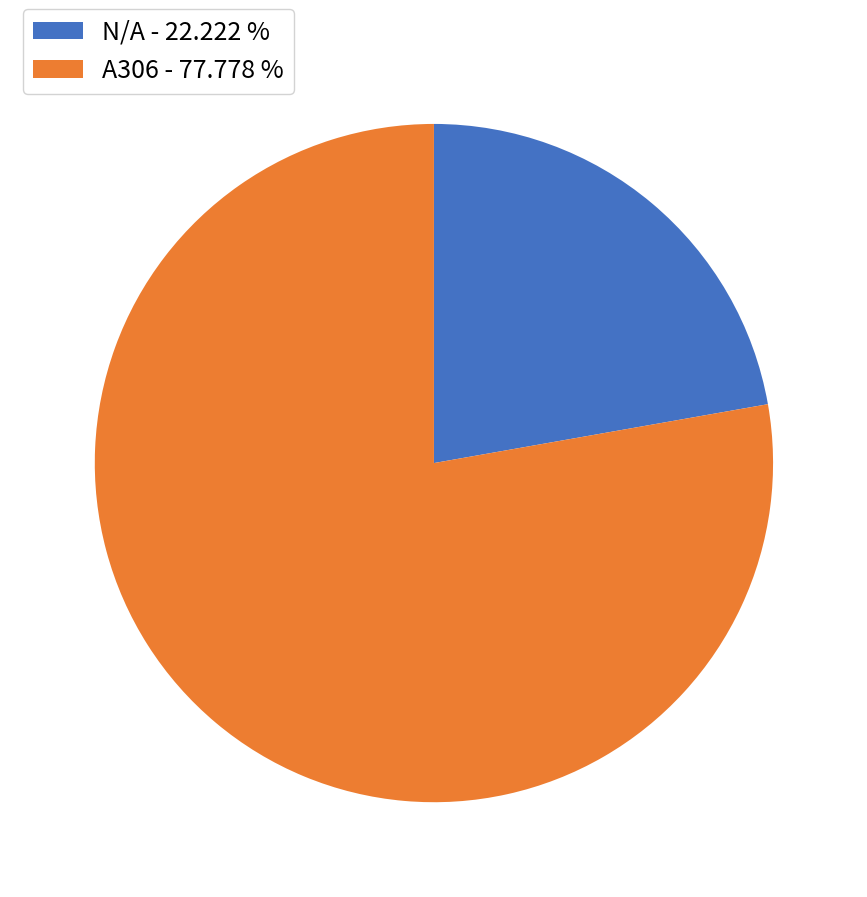

Which has a higher value, N/A - 22.222 % or A306 - 77.778 %?

A306 - 77.778 %